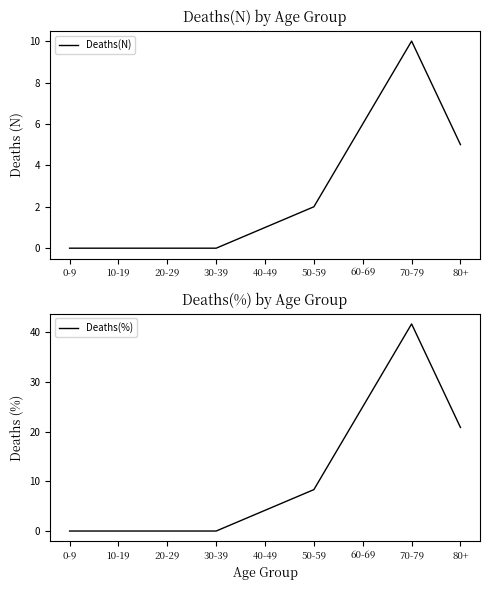

The value of Deaths(N) at 70-79 is 10.0. True or false?

True